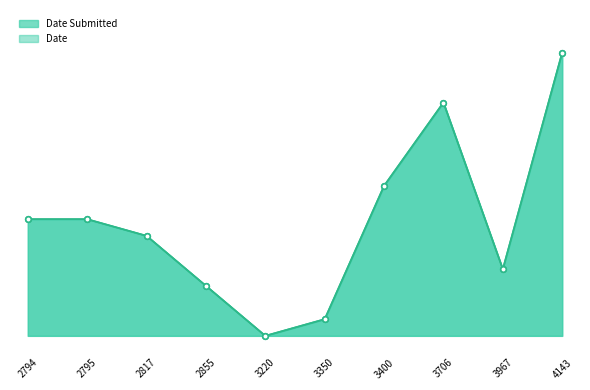

What is the sum of all Date Submitted values?

68